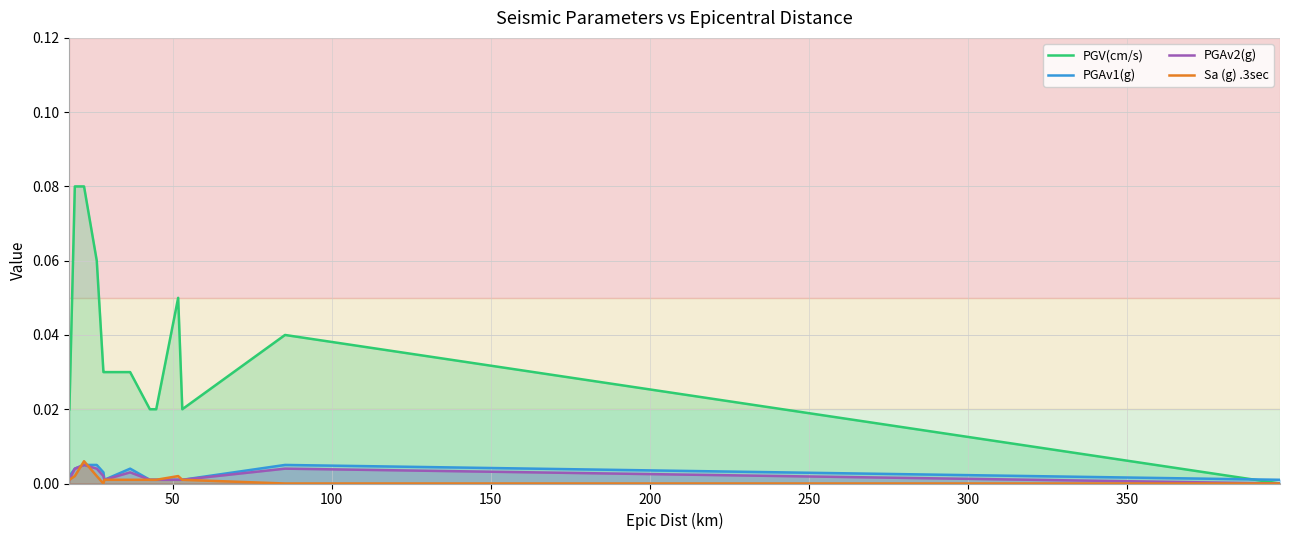

Which series has the largest total across all categories?

PGV(cm/s)